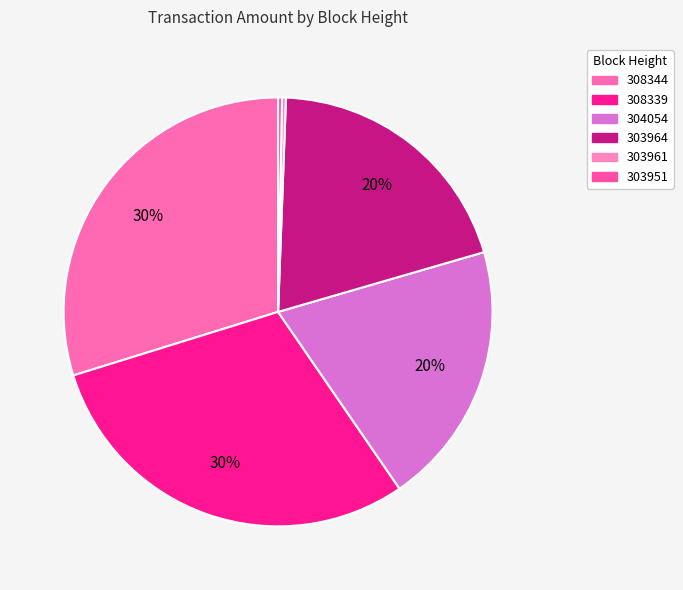

To the nearest percent, what is the difference between the largest and smallest slice percentages?

29%